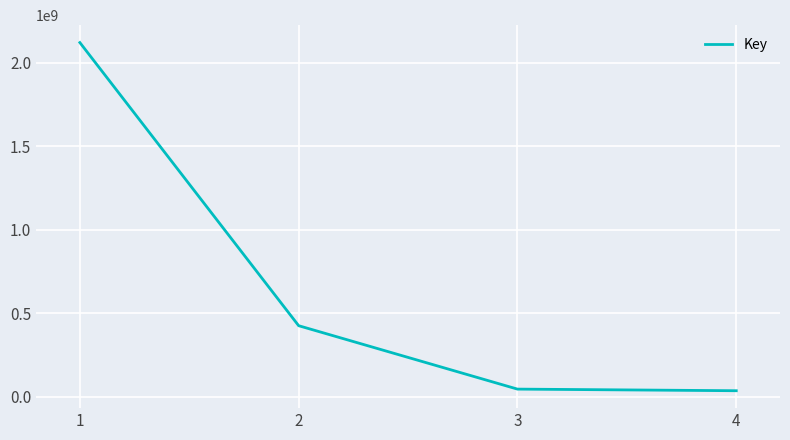

What is the average value?

657327583